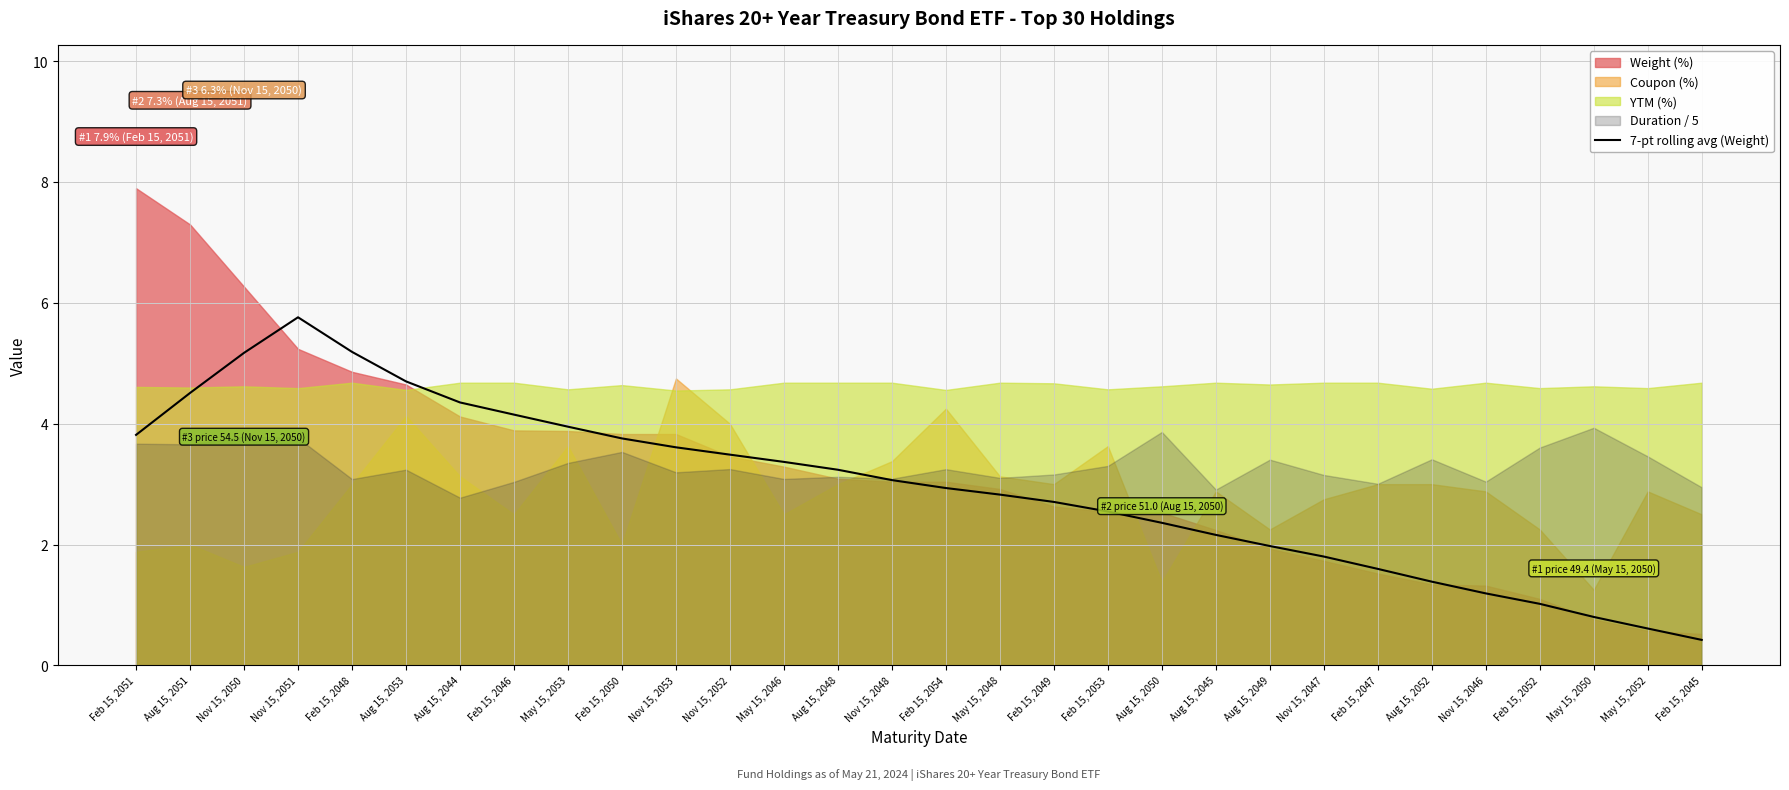

True or false: the data has more than 2 interior local peaks.

False